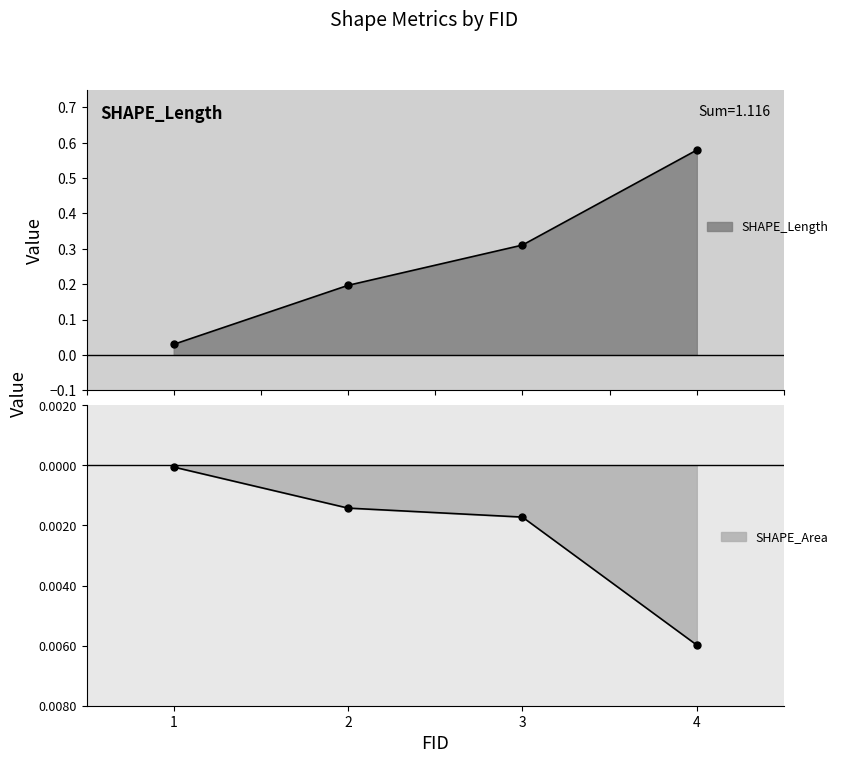

Is it true that SHAPE_Length equals 0.3 at 3?

True